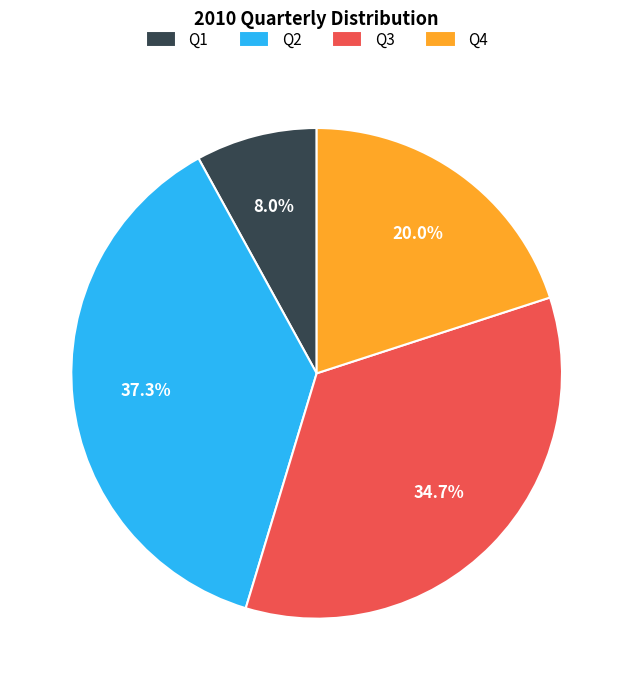

Is there a majority slice in this chart?

No